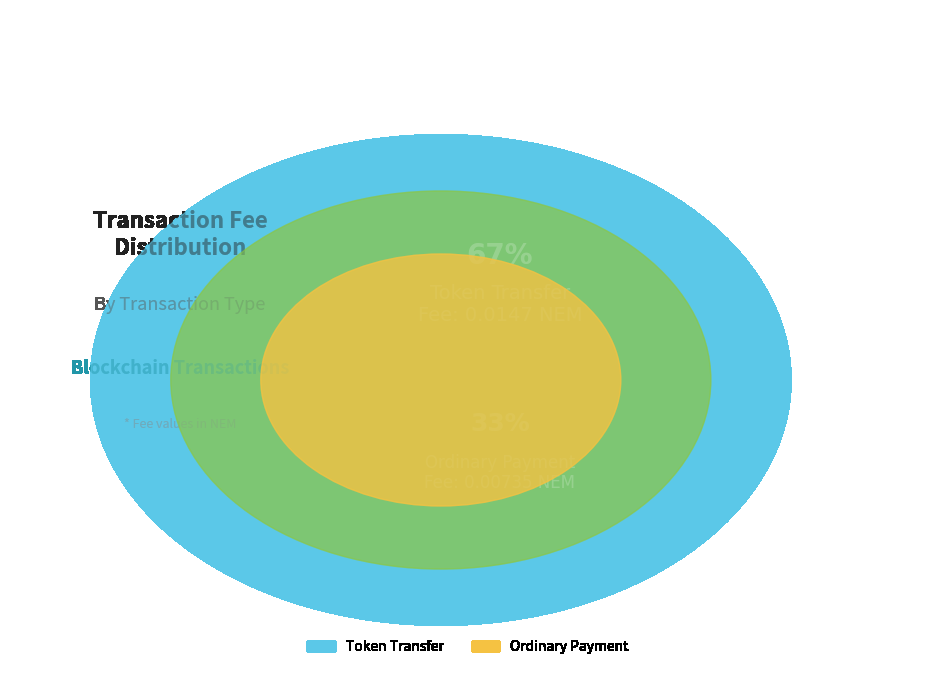

Is it true that Token Transfer is 67% of the pie?

True